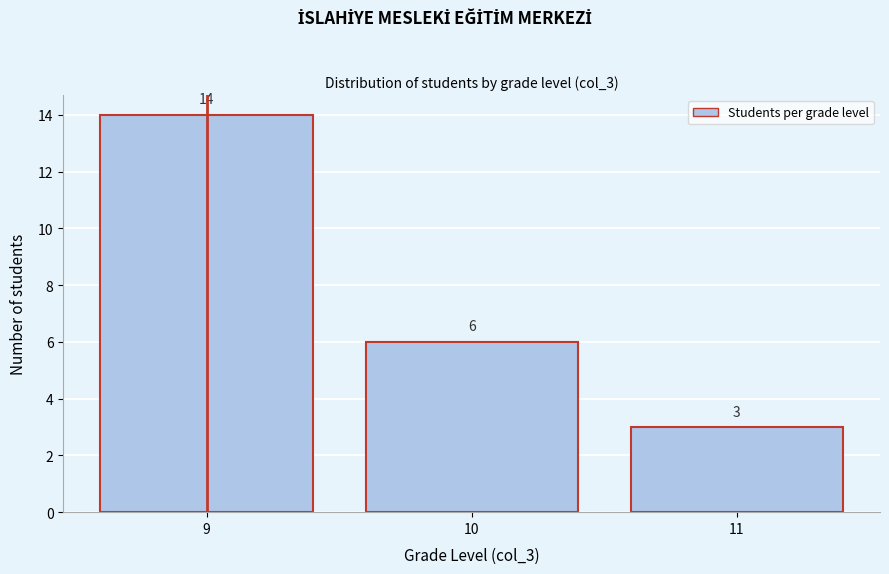

Reading left to right, list all the values displayed in this chart.

9=14	10=6	11=3